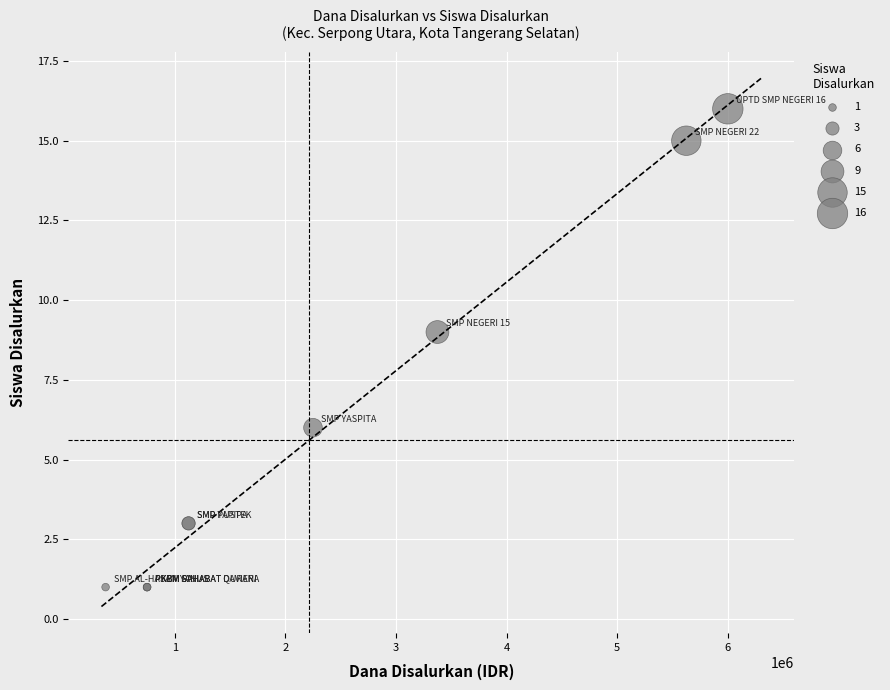

What Y value in the scatter plot is closest to 8?

9